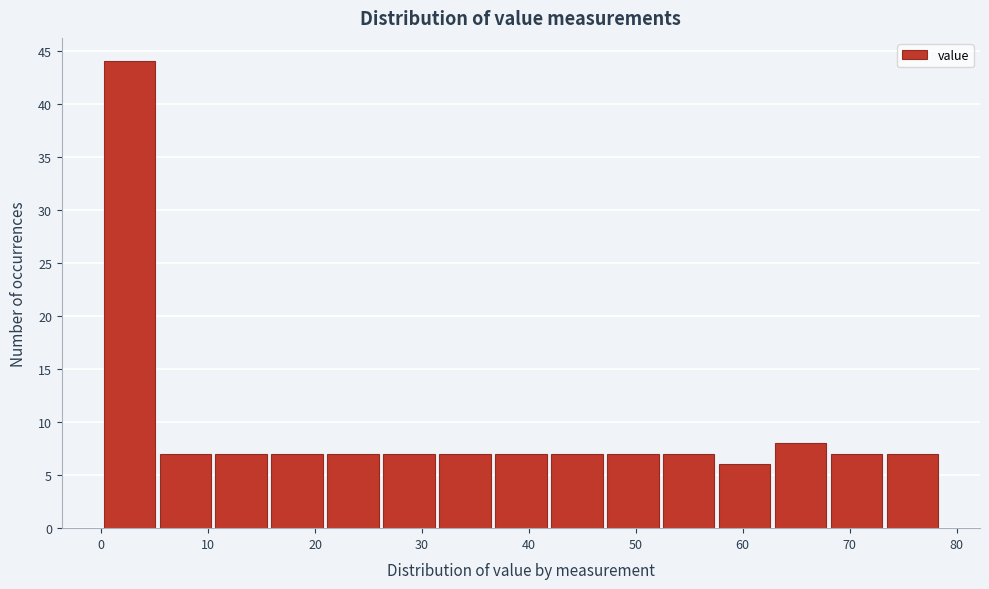

Over which range of the x-axis is the bar tallest?

0 to 5